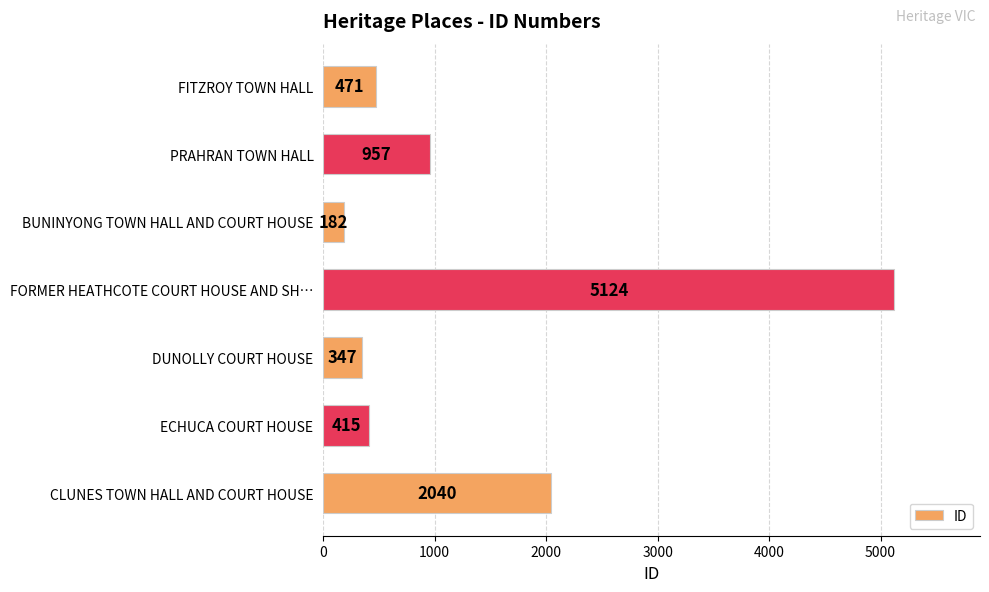

Rank the categories by value from highest to lowest.

FORMER HEATHCOTE COURT HOUSE AND SH…, CLUNES TOWN HALL AND COURT HOUSE, PRAHRAN TOWN HALL, FITZROY TOWN HALL, ECHUCA COURT HOUSE, DUNOLLY COURT HOUSE, BUNINYONG TOWN HALL AND COURT HOUSE